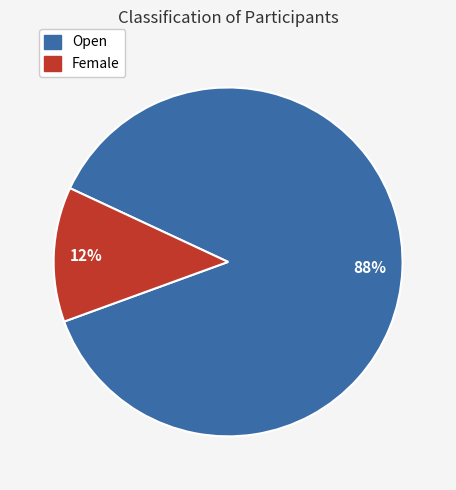

Is there any slice that represents more than half of the pie?

Yes